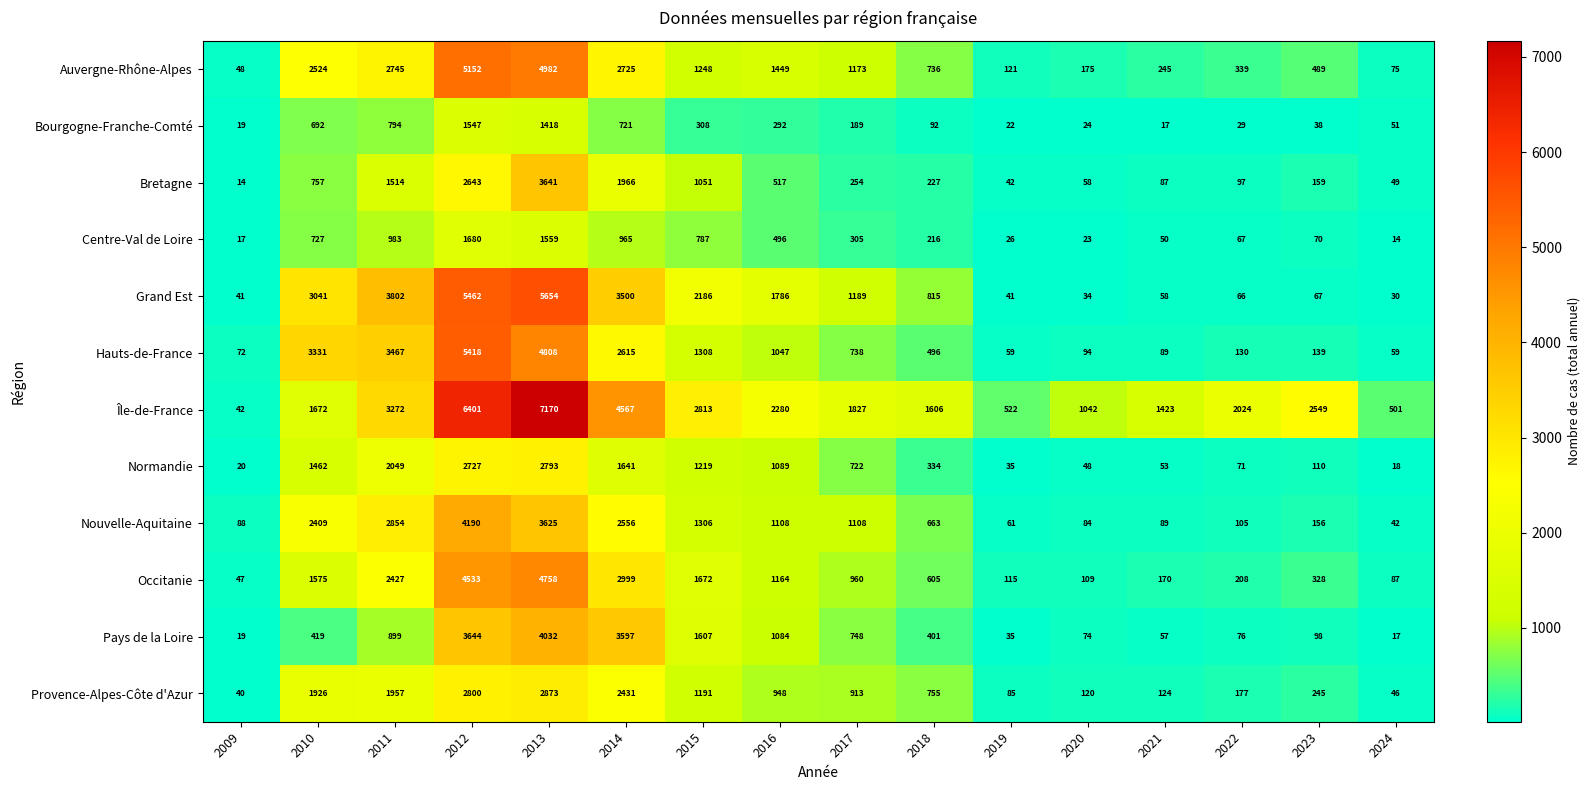

What is the difference between the maximum and minimum values in the Bourgogne-Franche-Comté series?

1530